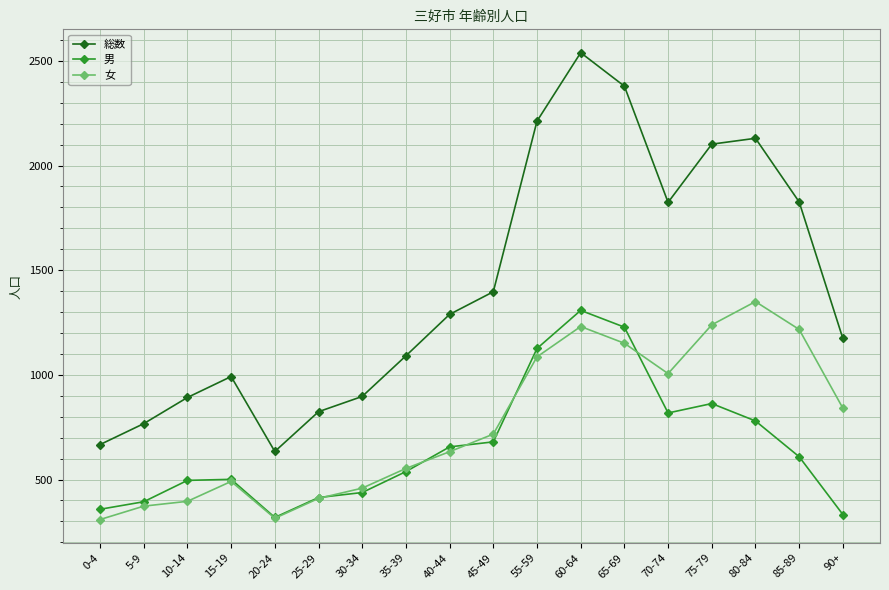

In 女, how many points are higher than both neighbors (excluding endpoints)?

3